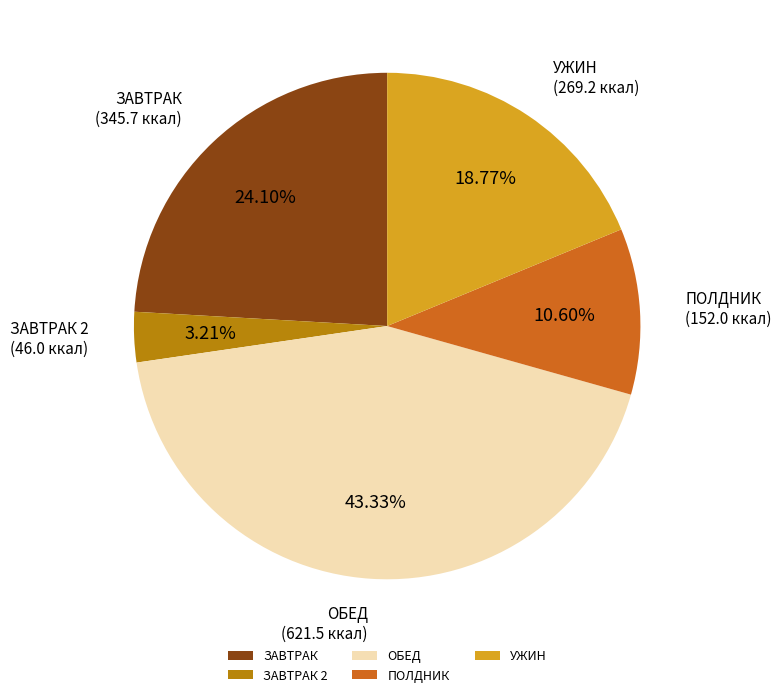

Which category has the biggest portion of the pie?

ОБЕД